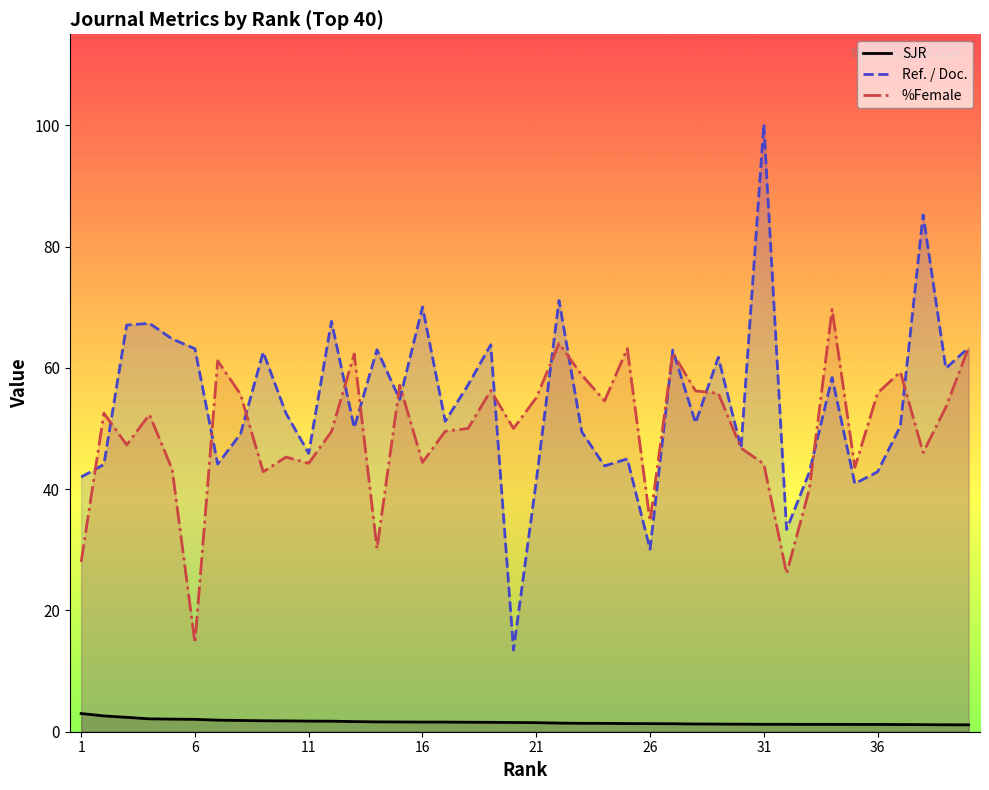

Rank the series by their maximum value, from lowest to highest.

SJR, %Female, Ref. / Doc.